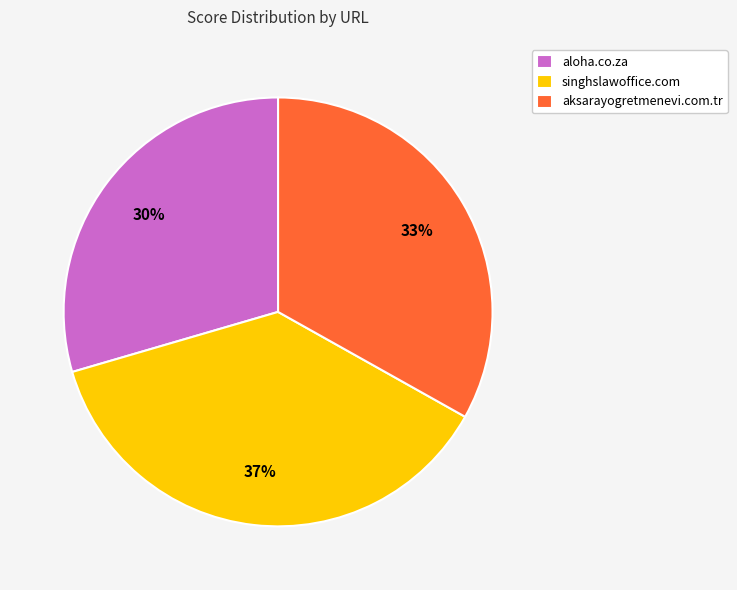

Does any single category account for the majority?

No